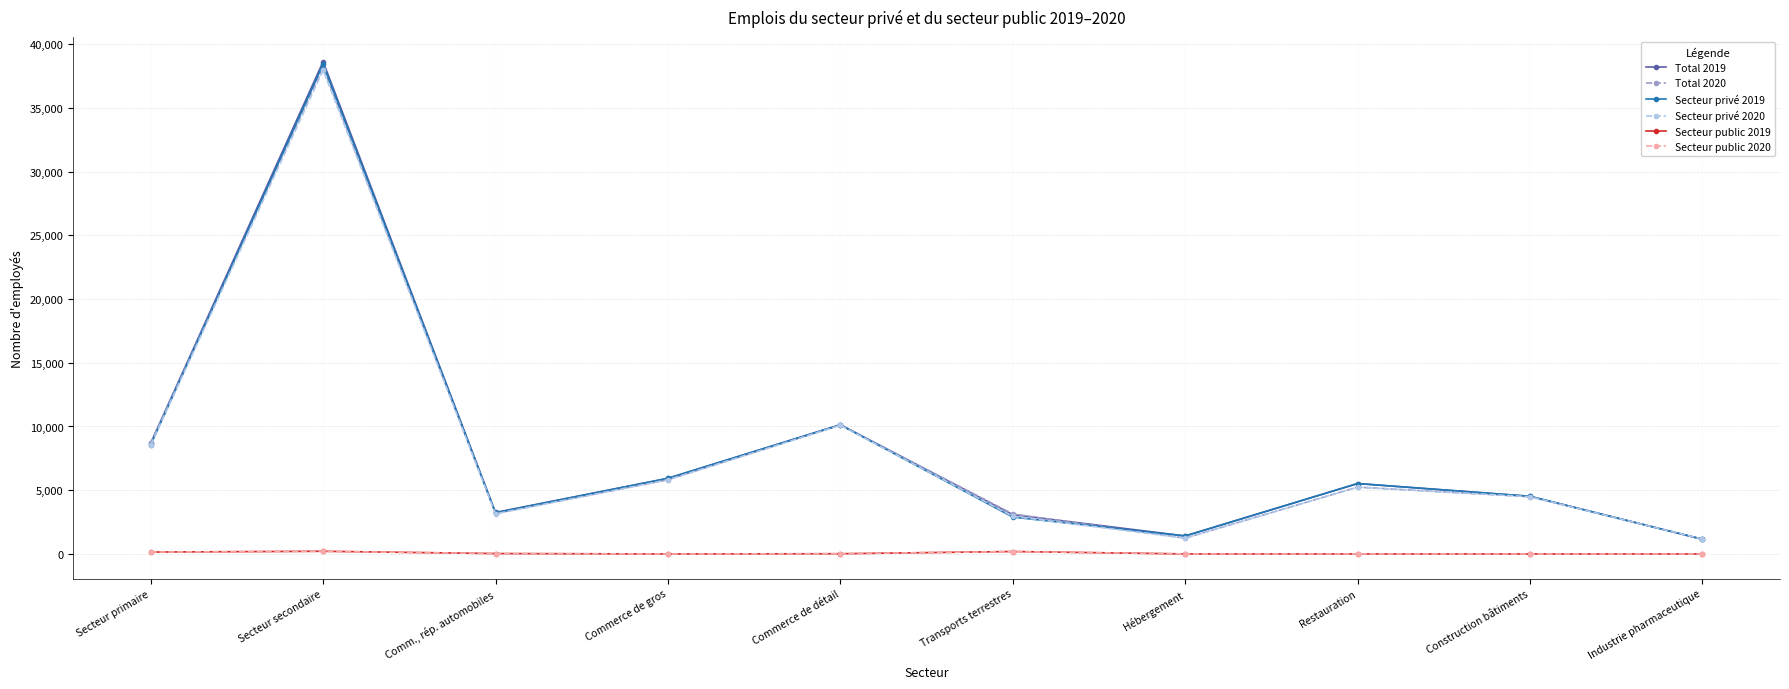

Is the value of Total 2020 at Secteur primaire greater than the value of Secteur privé 2020 at Hébergement?

Yes